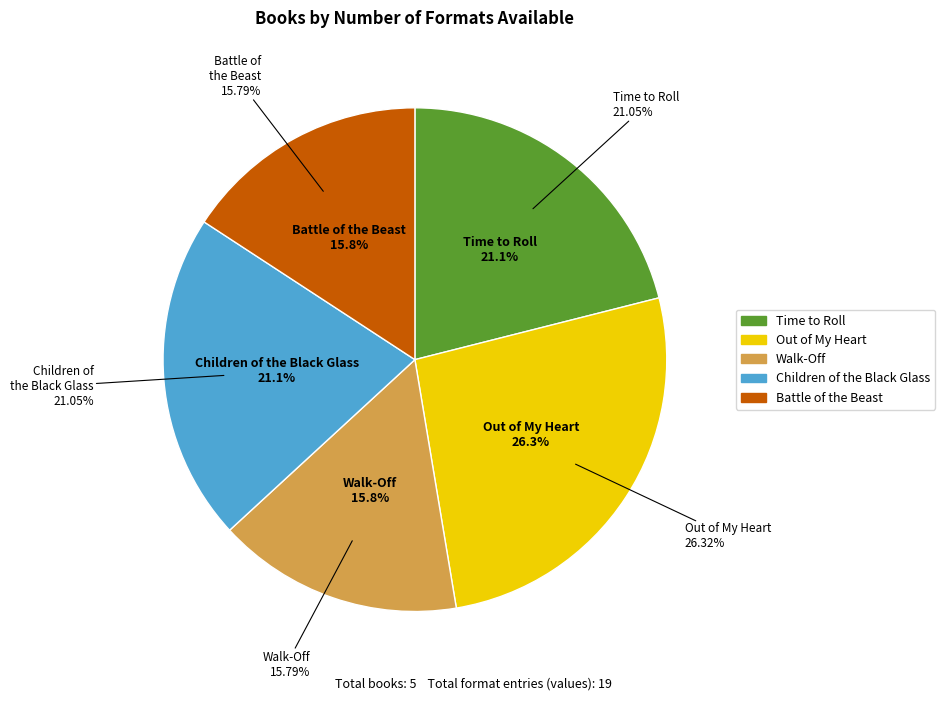

Rank the categories by value from highest to lowest.

Out of My Heart, Time to Roll, Children of the Black Glass, Walk-Off, Battle of the Beast